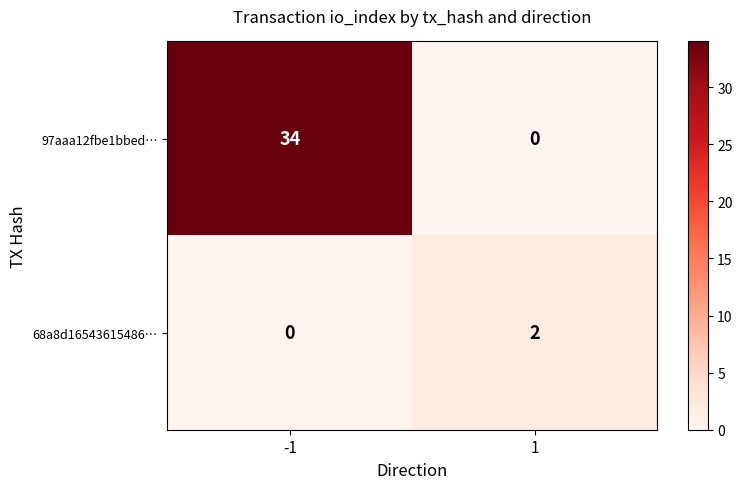

True or false: 68a8d16543615486… has a value of 0 at -1.

True